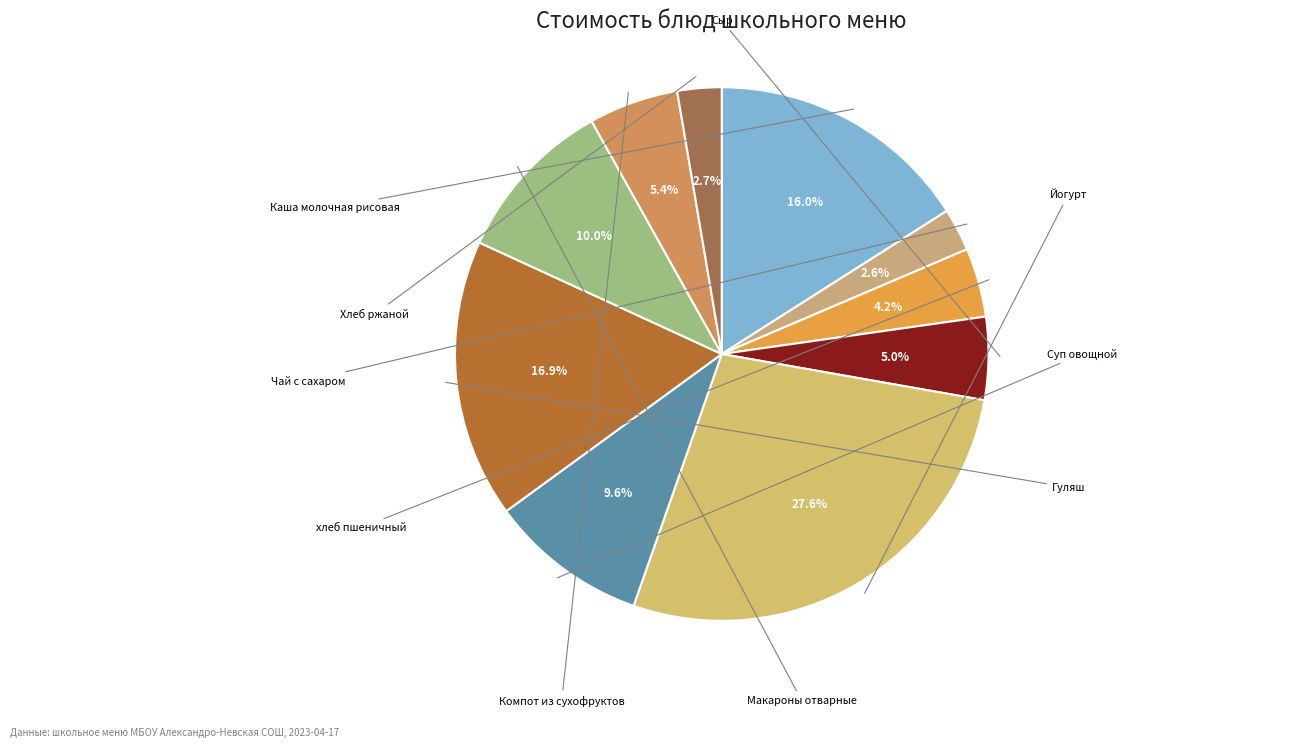

How many segments does this pie chart have?

10